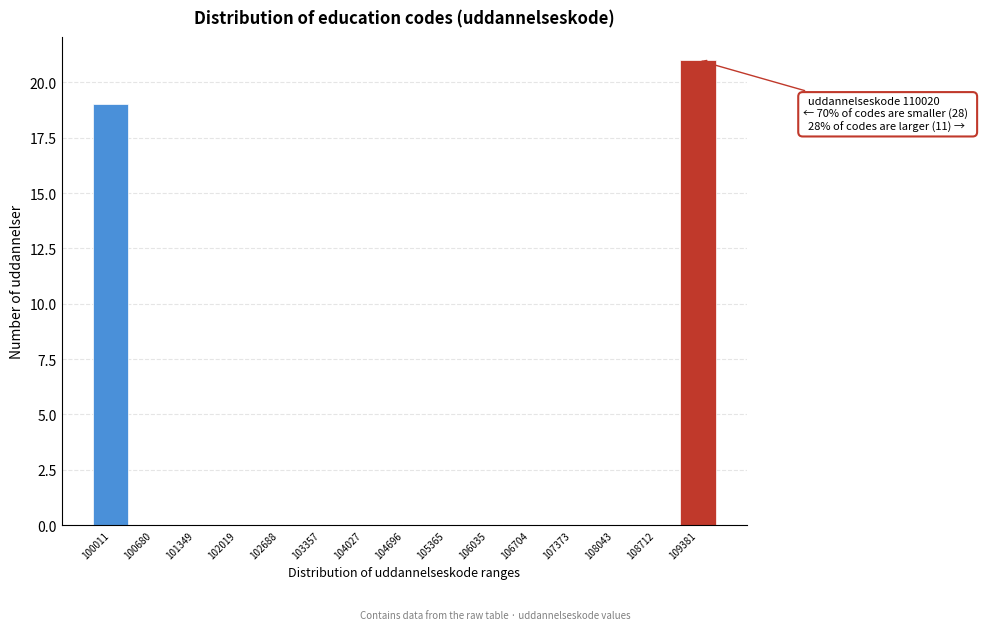

Reading right to left, transcribe all the data shown in this chart.

109381=21	108712=0	108043=0	107373=0	106704=0	106035=0	105365=0	104696=0	104027=0	103357=0	102688=0	102019=0	101349=0	100680=0	100011=19